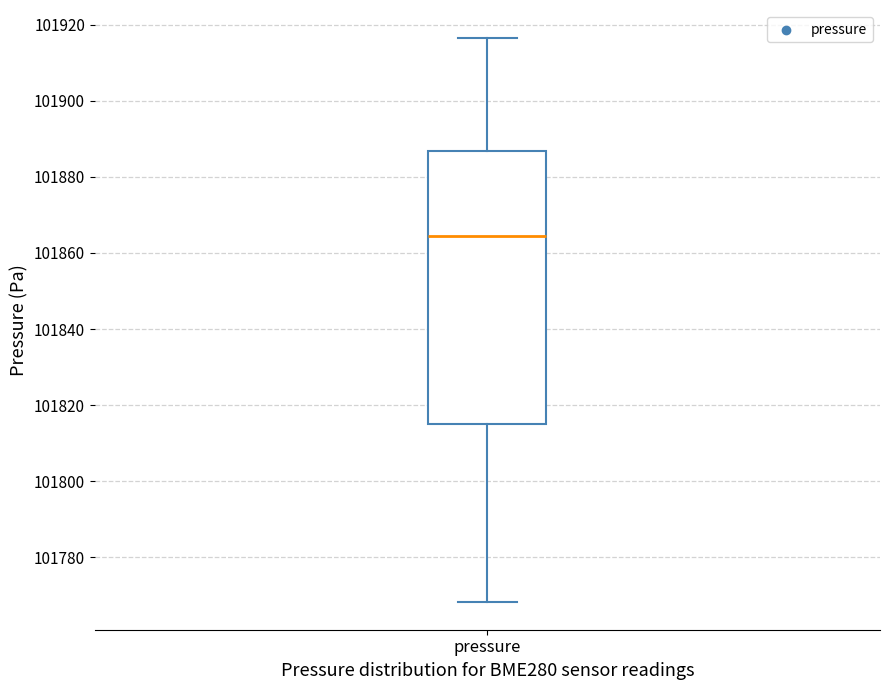

Where does the median line of the box for pressure sit on the y-axis? The values are not printed on the chart, so give them approximately, as read against the axis.

101864